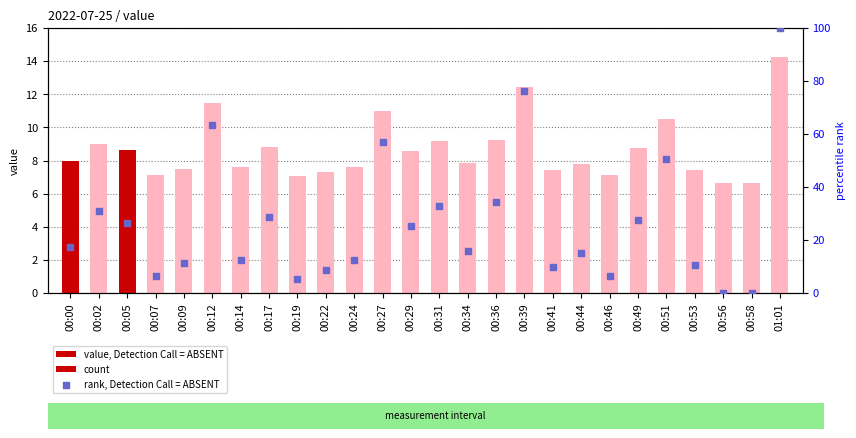

What is the total value across all series at 00:34?

23.7